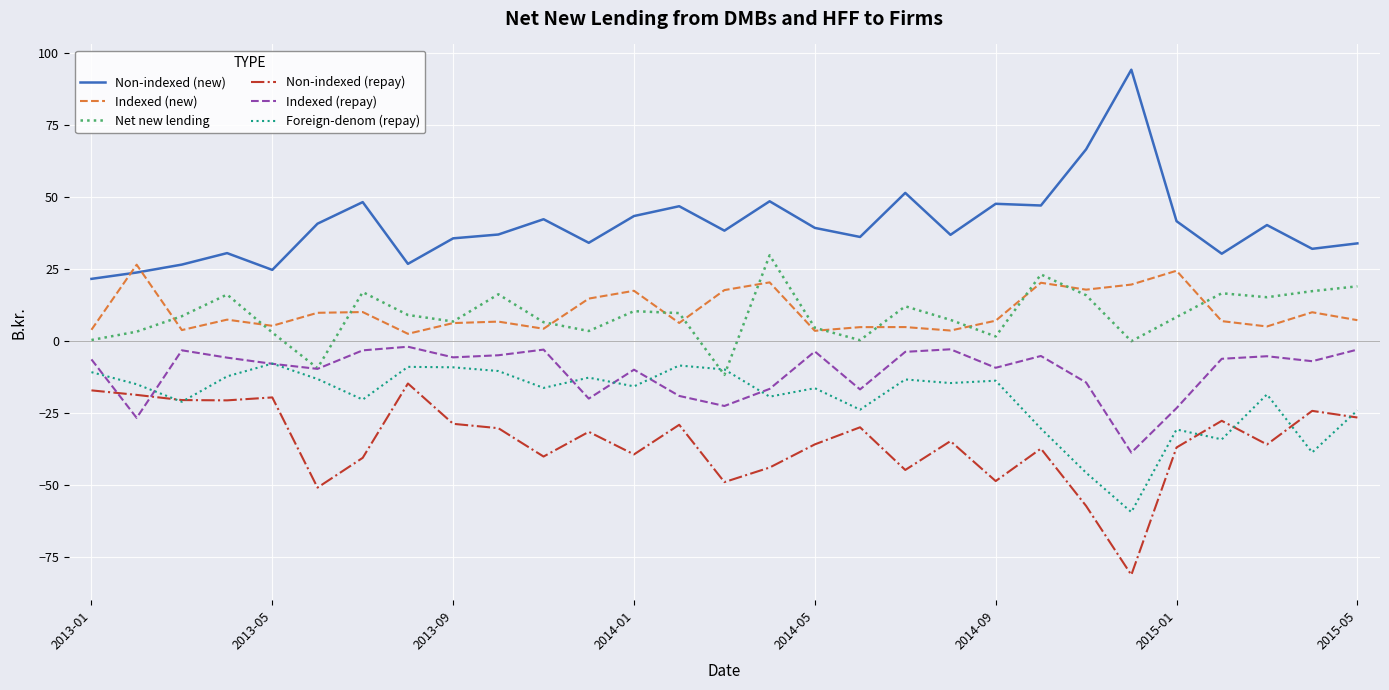

Which series has the largest total across all categories?

Non-indexed (new)